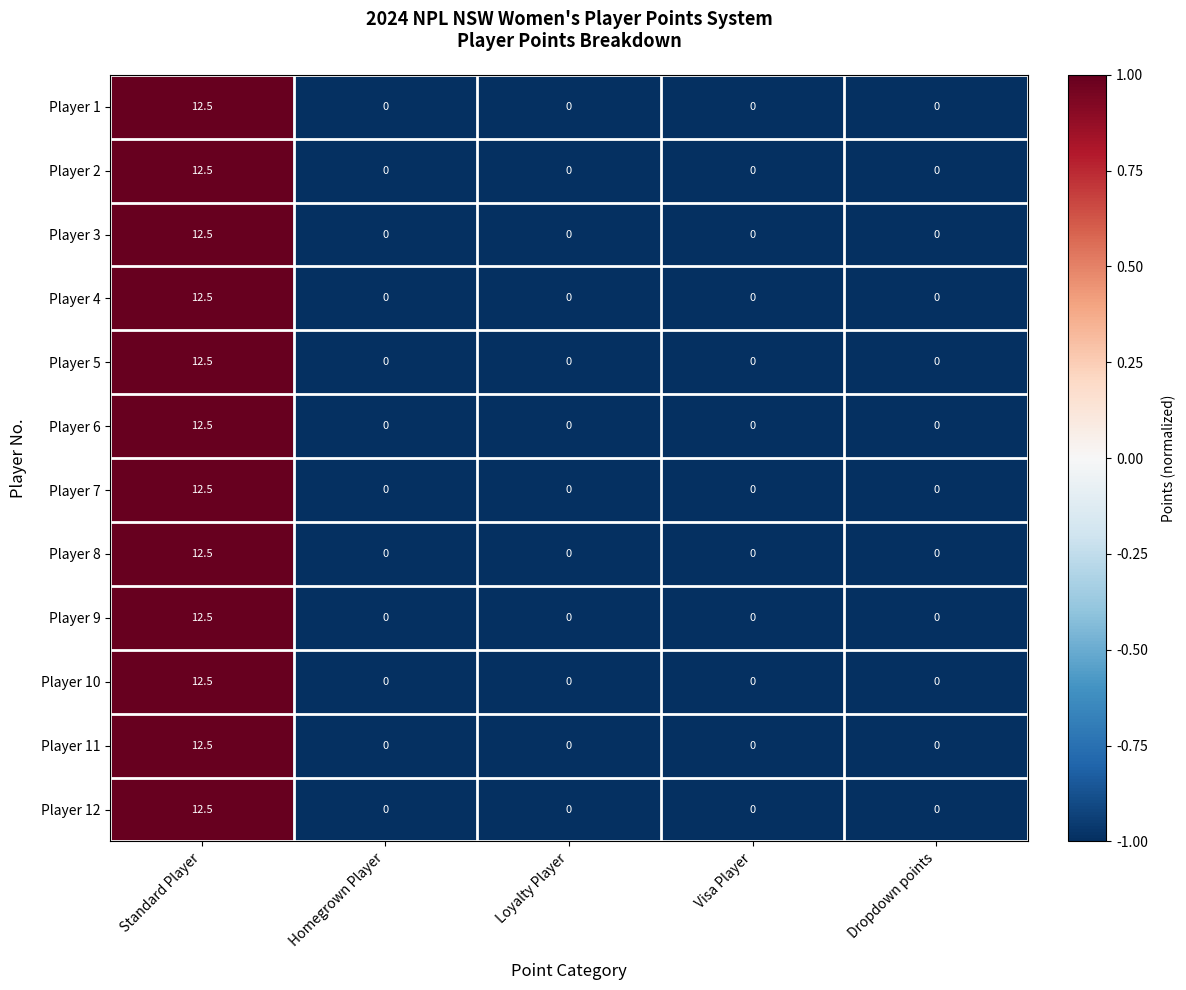

At which category is the sum across all series the highest?

Standard Player